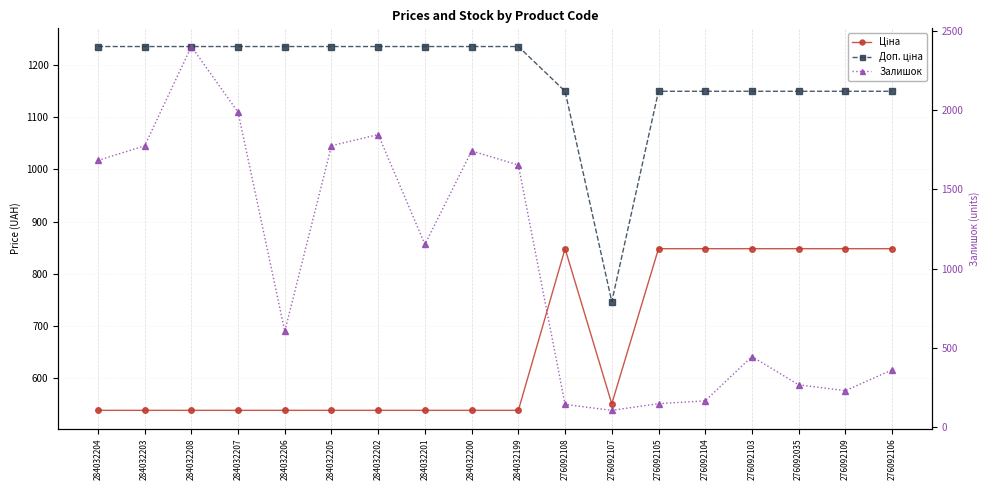

What is the label of the 2nd point from the left?

284032203